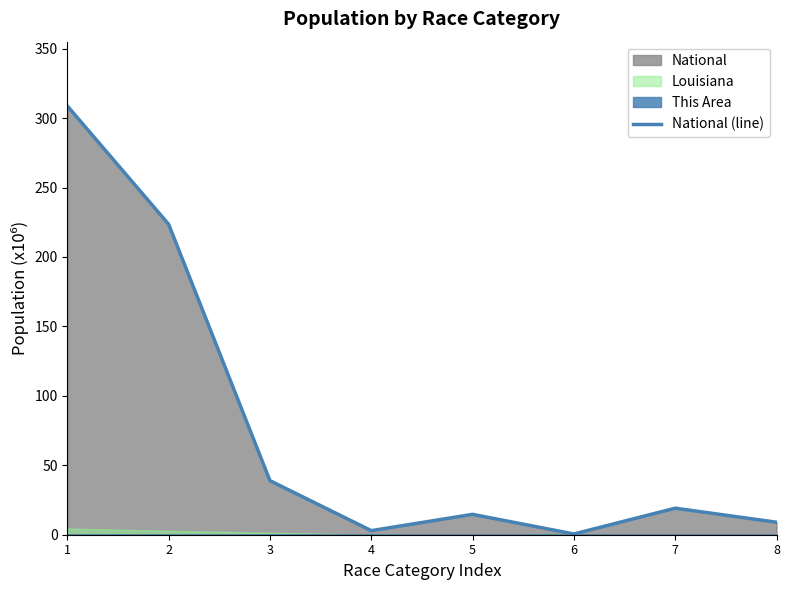

What is the value of the 2nd point from the left?

223.6